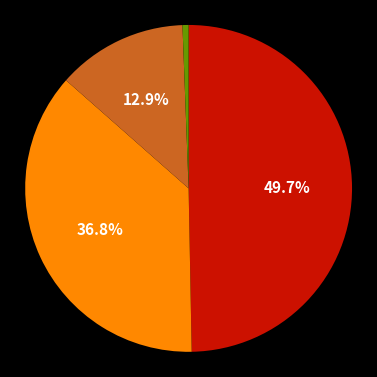

Does any single category account for the majority?

No